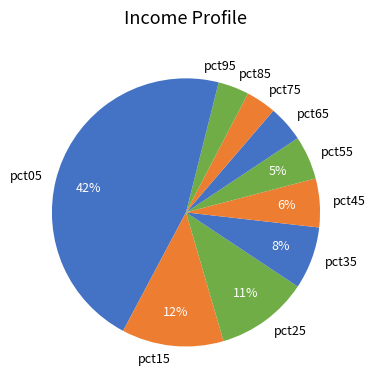

How many segments does this pie chart have?

10